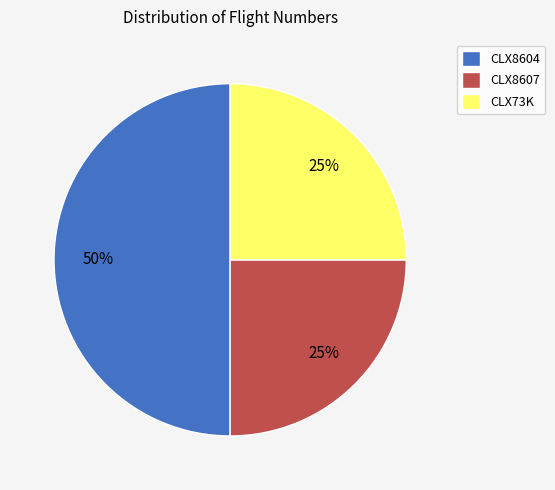

The CLX8607 slice represents 38% of the pie. True or false?

False